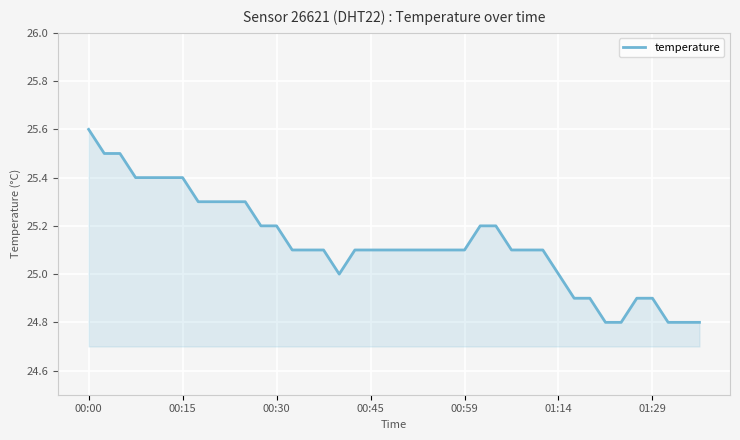

What is the smallest value displayed?

24.8